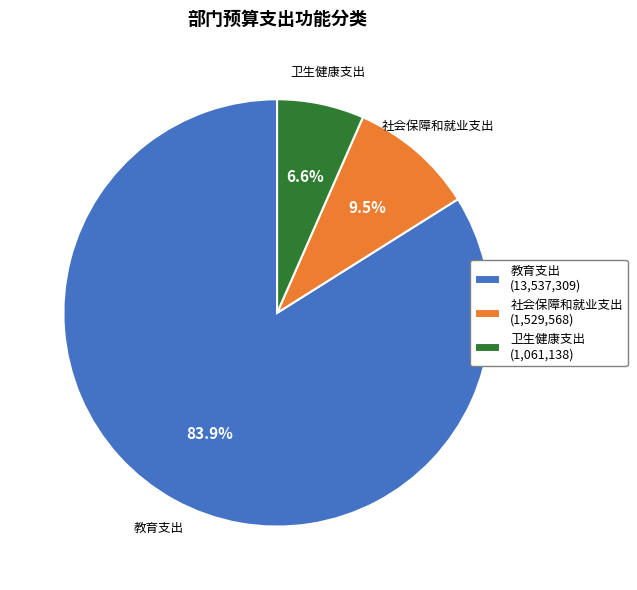

What percentage is the 卫生健康支出 slice, to the nearest percent?

7%